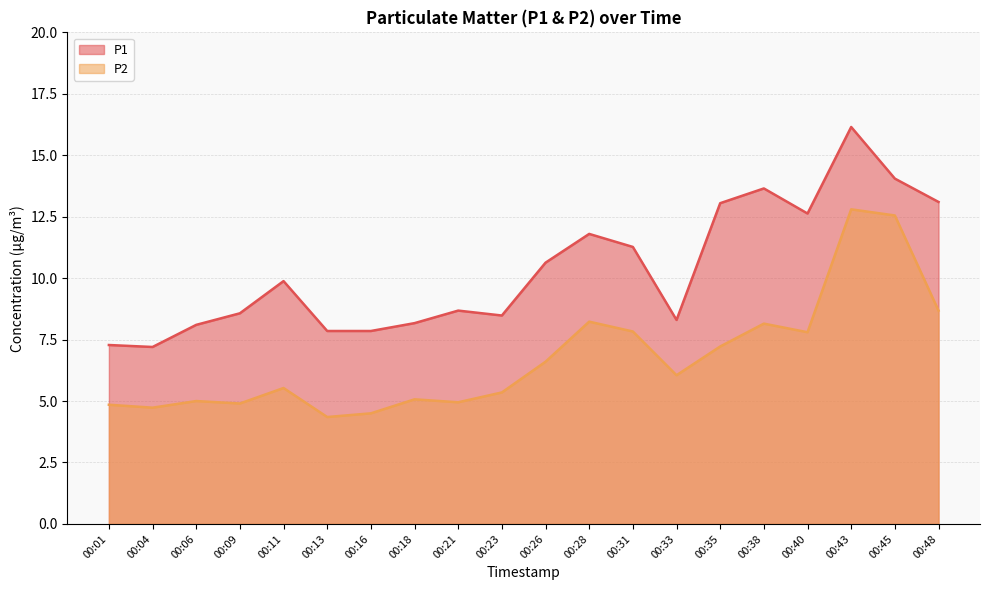

Where does the P1 series first go above 9?

00:11